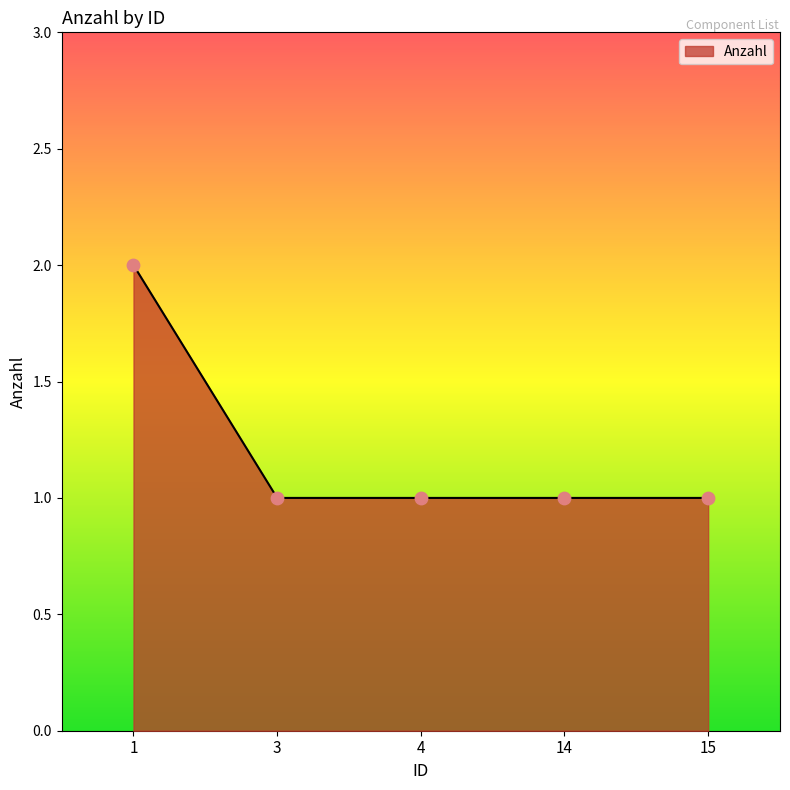

Approximately how many times larger is the value at 4 compared to 14?

1.0